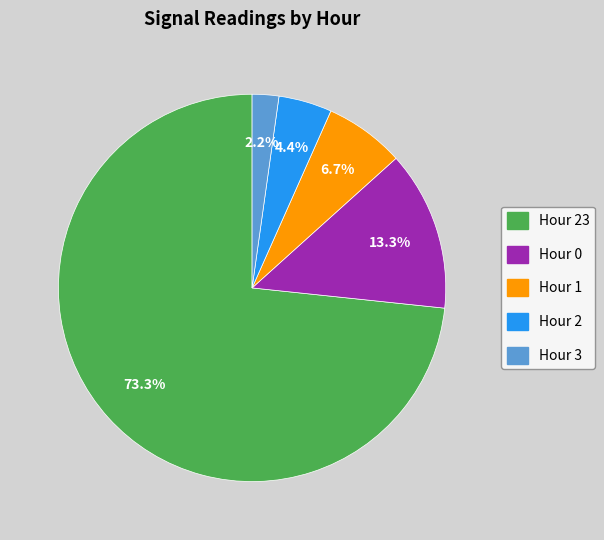

Is there a majority slice in this chart?

Yes